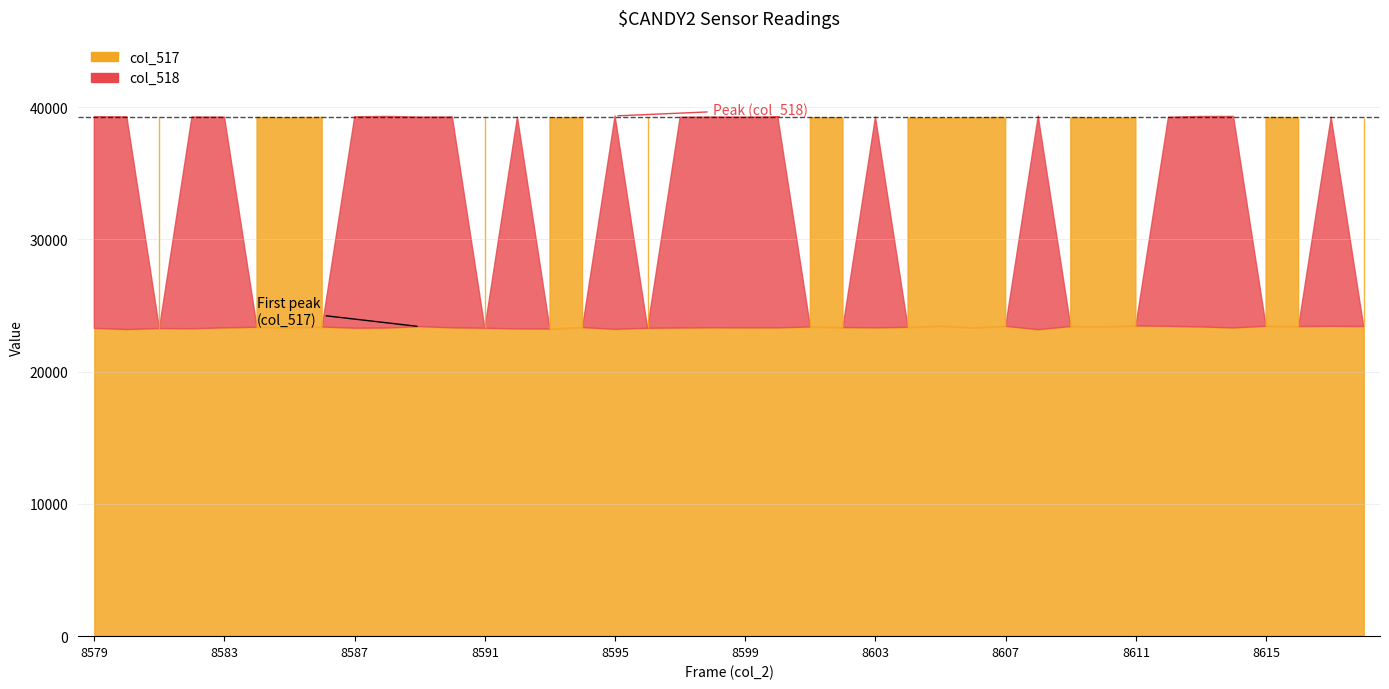

What is the approximate value of col_517 at 8599, to the nearest 50?

23300